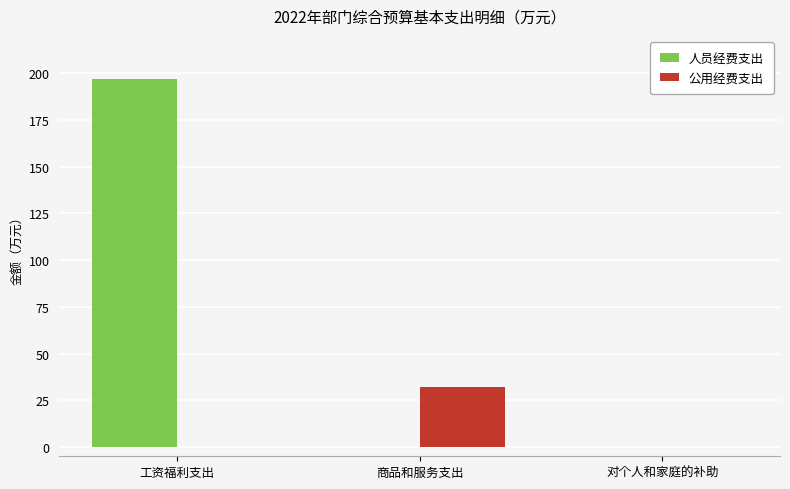

Which label corresponds to the largest value in the chart?

工资福利支出